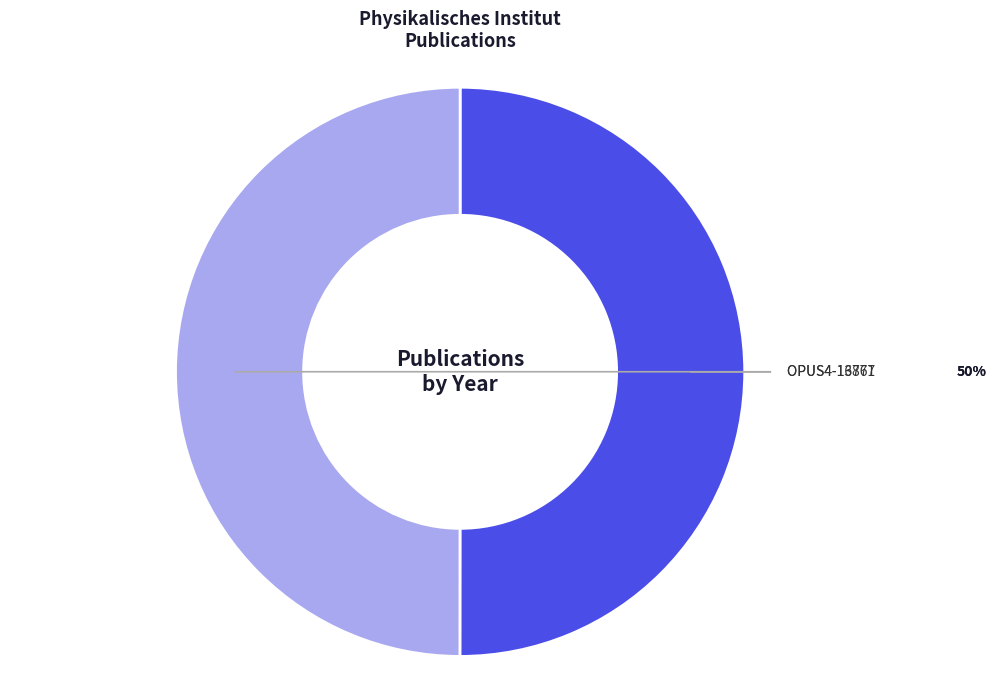

Rank the categories by value from lowest to highest.

OPUS4-13867 (2015), OPUS4-16771 (2016)